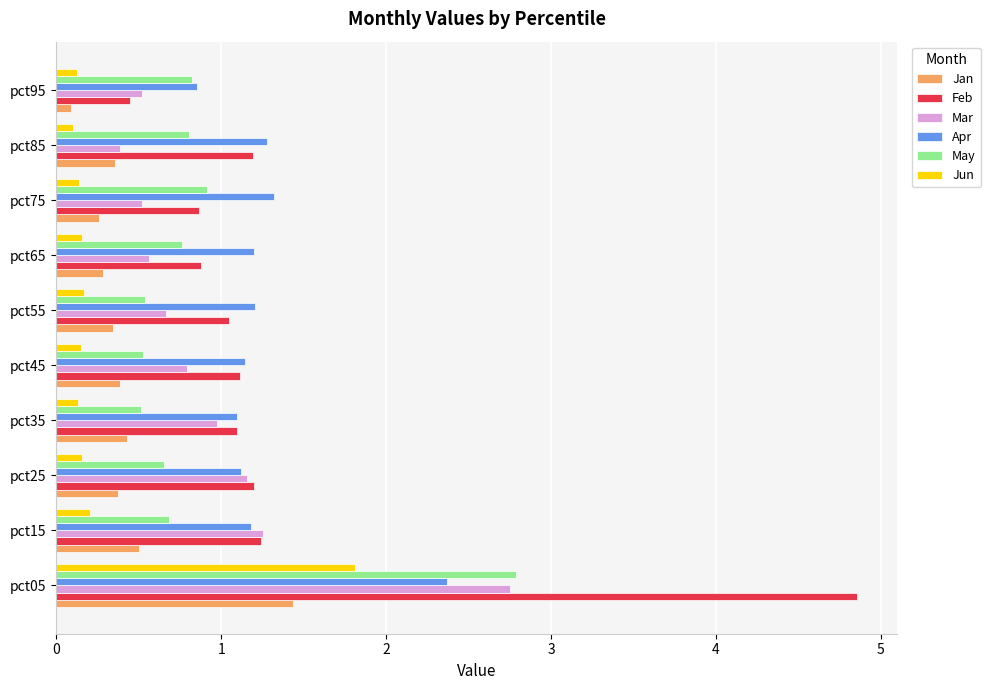

Which series has the largest total across all categories?

Feb